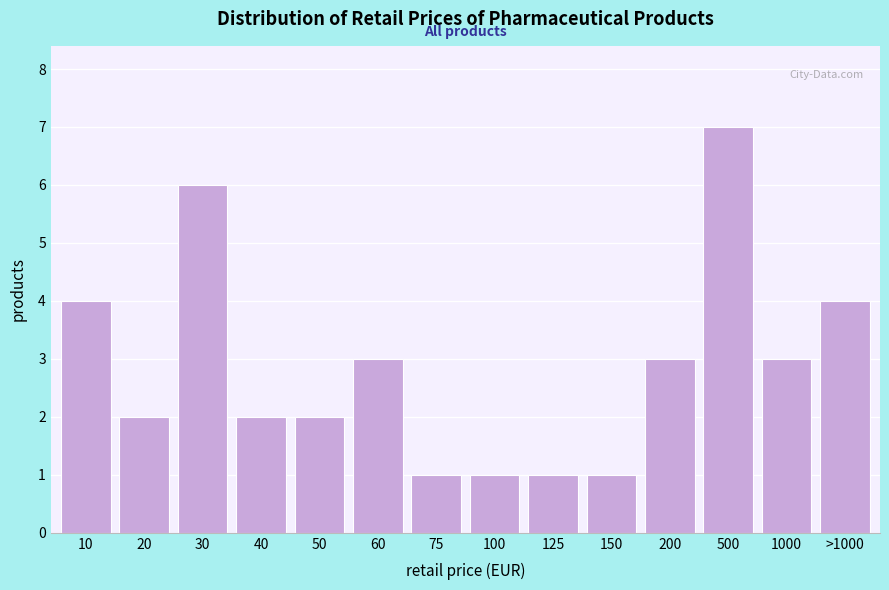

Reading left to right, extract all data points from this chart.

10=4	20=2	30=6	40=2	50=2	60=3	75=1	100=1	125=1	150=1	200=3	500=7	1000=3	>1000=4